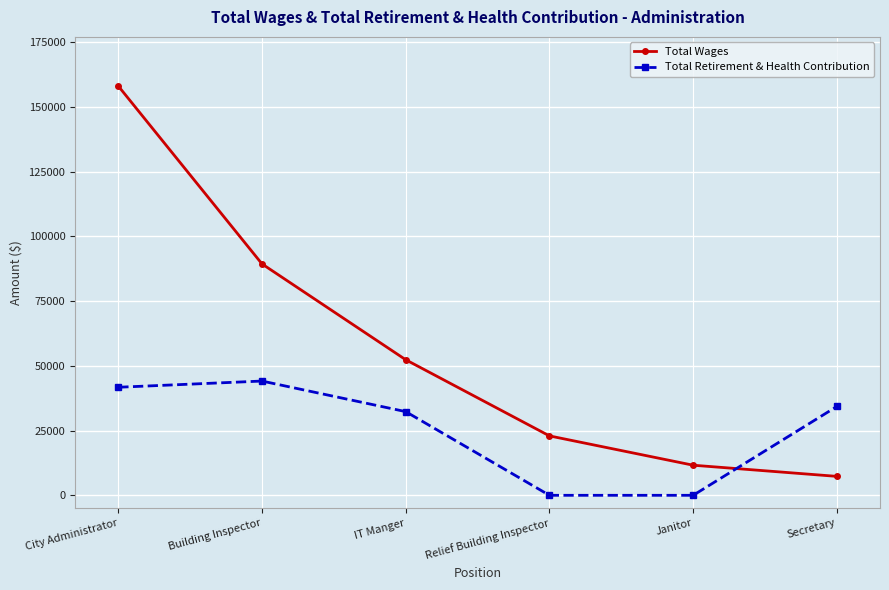

Rank the series at City Administrator from highest to lowest value.

Total Wages, Total Retirement & Health Contribution